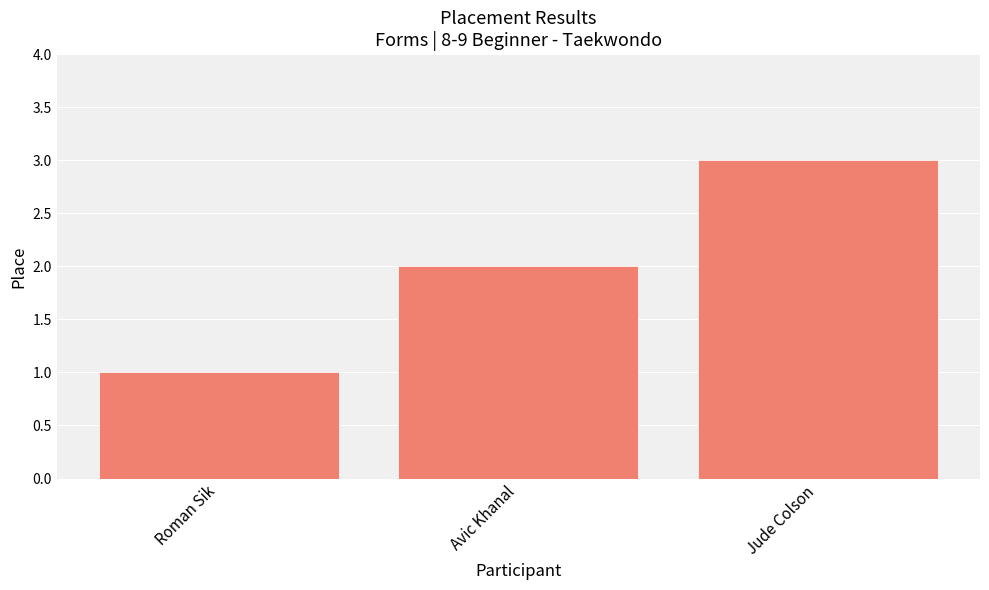

What is the difference between the values at Jude Colson and Roman Sik?

2